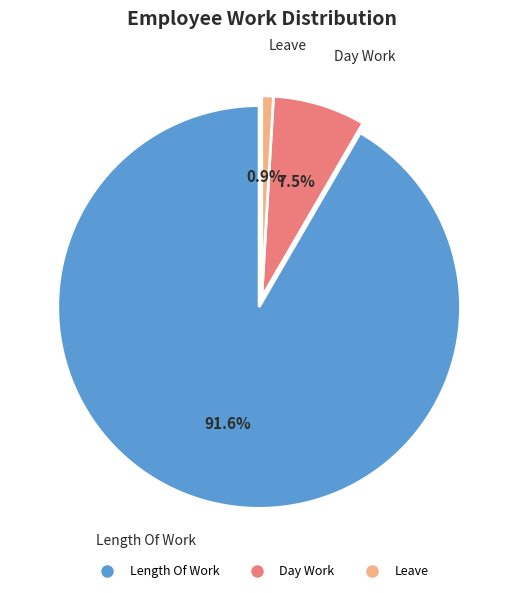

How many slices are in this pie chart?

3